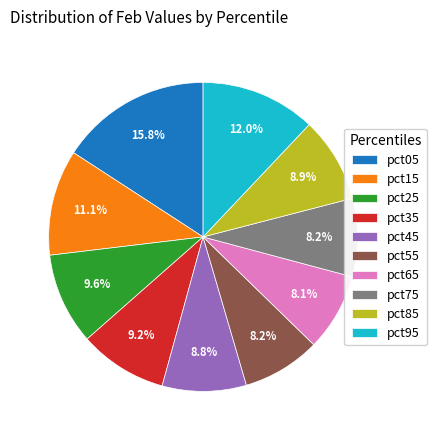

Which slice is the largest?

pct05